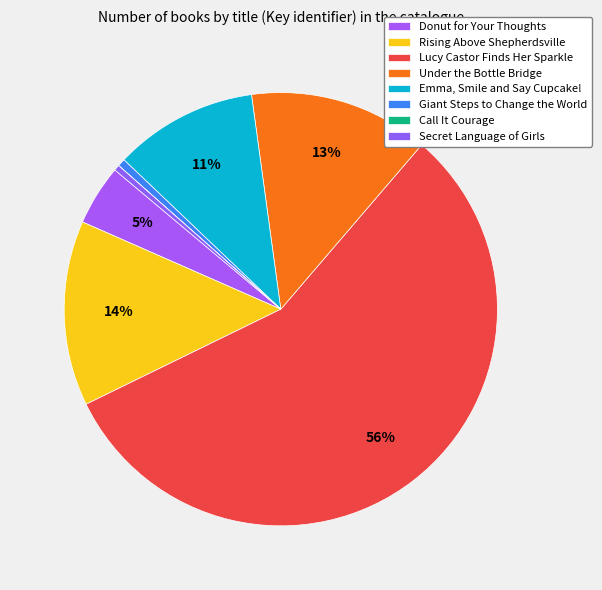

What portion of the pie excludes Giant Steps to Change the World?

99.4%